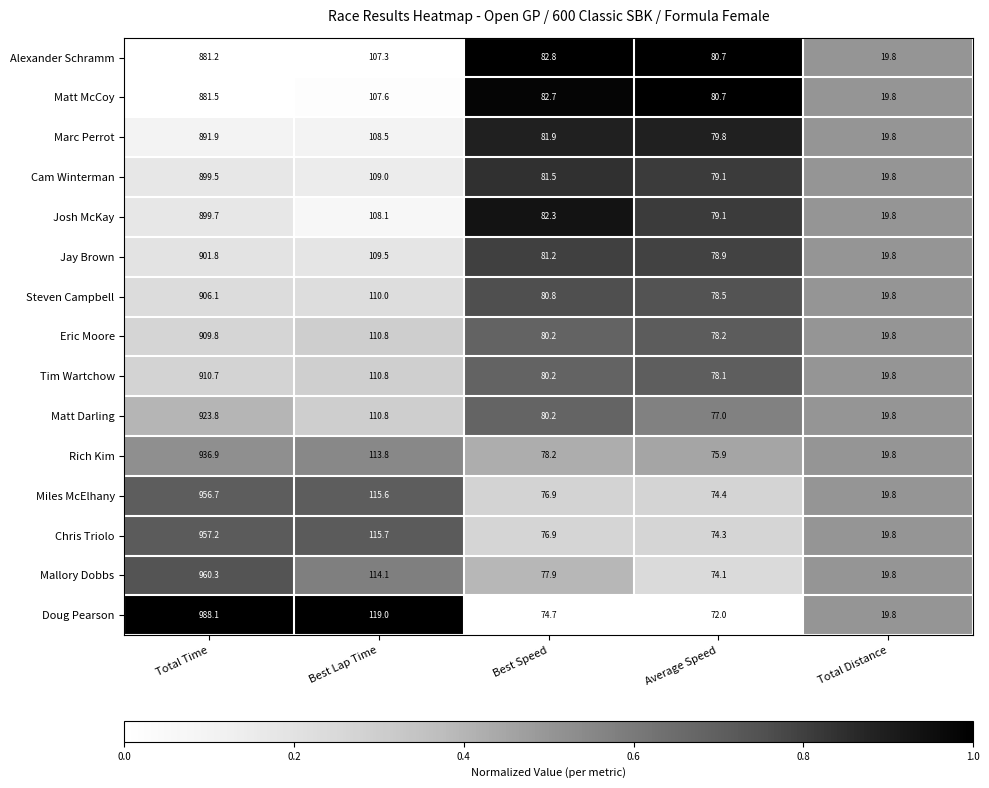

What is the total value across all series at Total Distance?

297.0